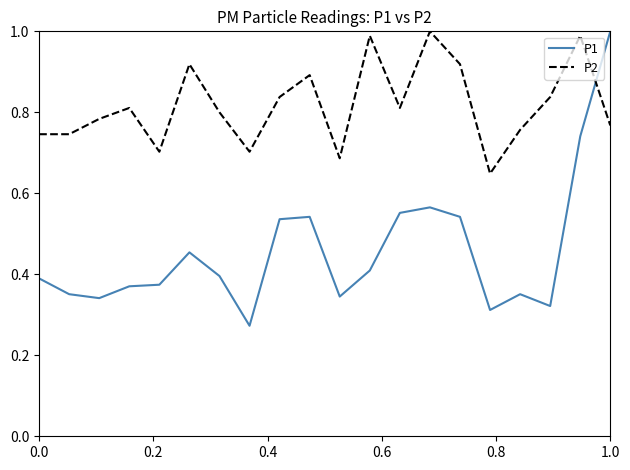

True or false: P2 and P1 cross at least once.

True